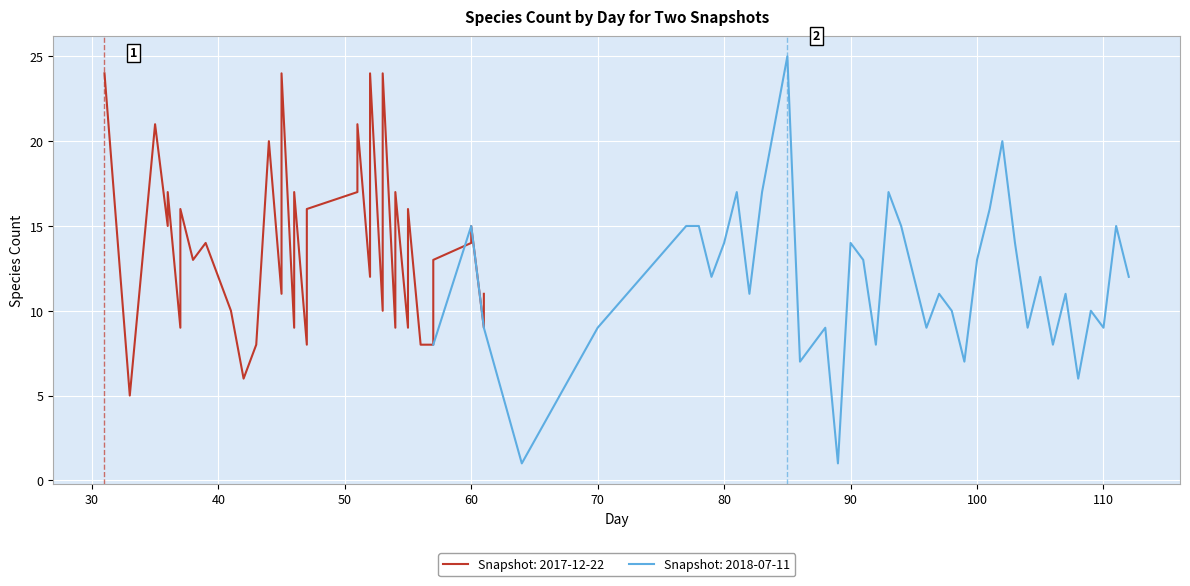

True or false: Snapshot: 2018-07-11 has a value of 19 at 80.

False